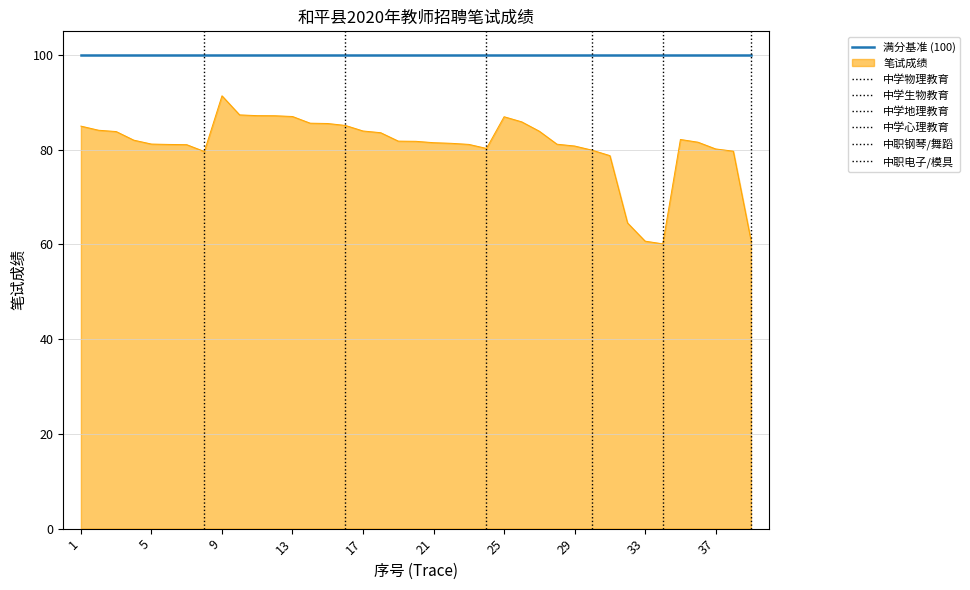

What is the change in value from 21 to 25?

+5.5